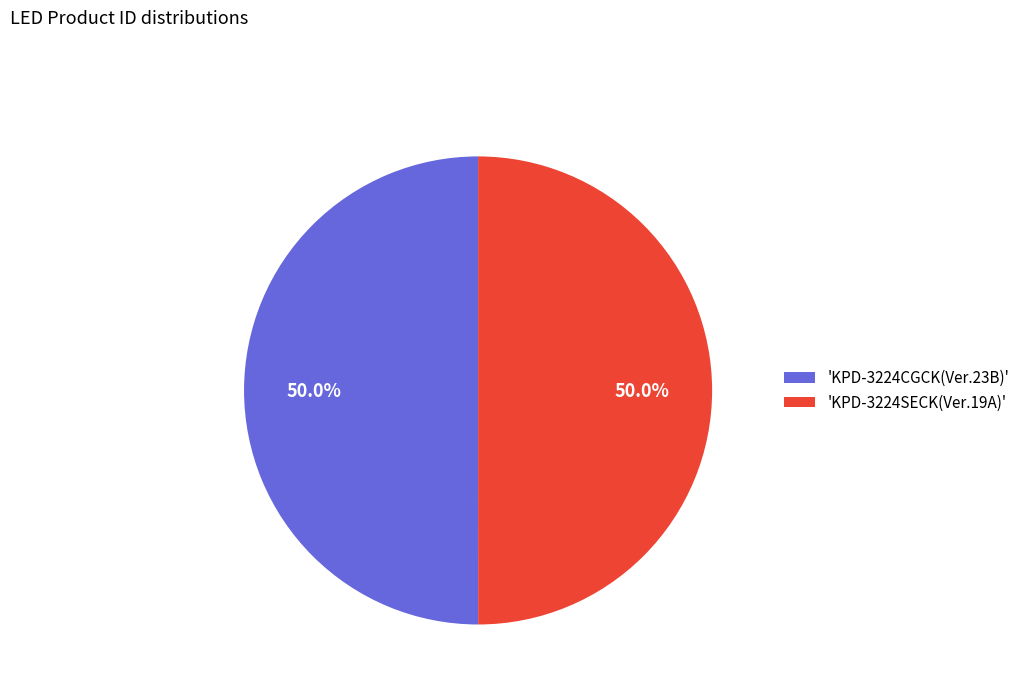

What is the ratio of the value at 'KPD-3224CGCK(Ver.23B)' to the value at 'KPD-3224SECK(Ver.19A)'?

1.0